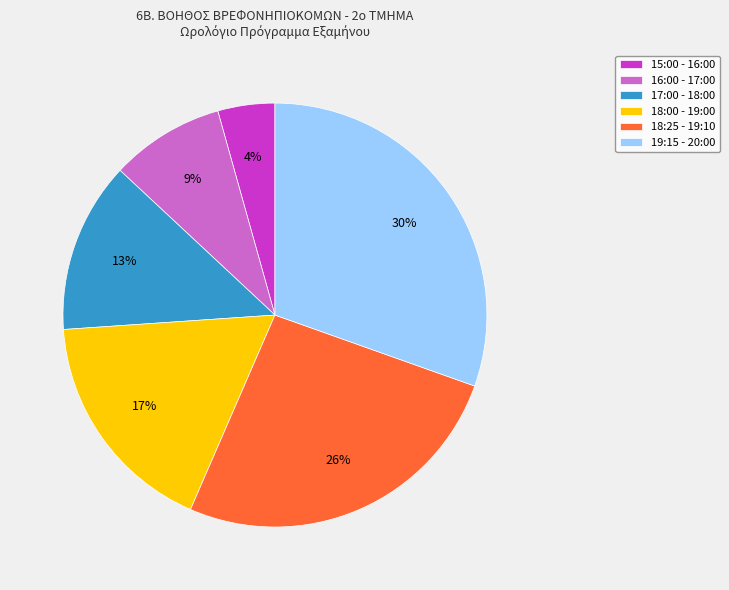

What is the largest slice in the pie chart?

19:15 - 20:00